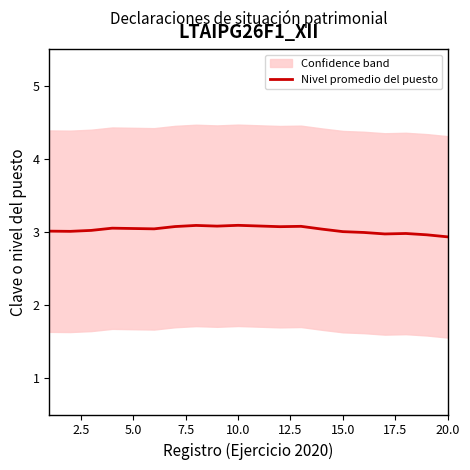

What is the maximum value for Nivel promedio del puesto?

3.1